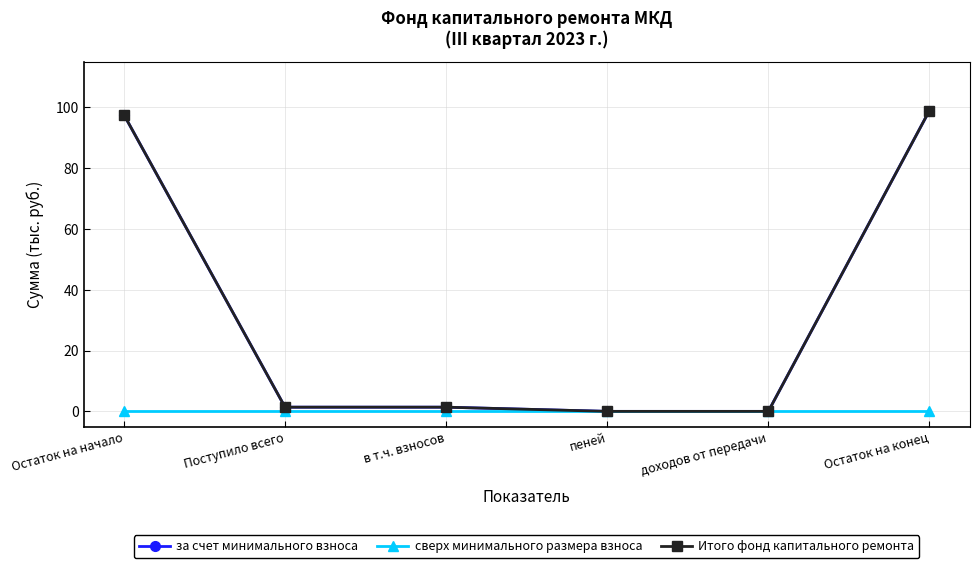

At how many categories does at least one series exceed 36?

2